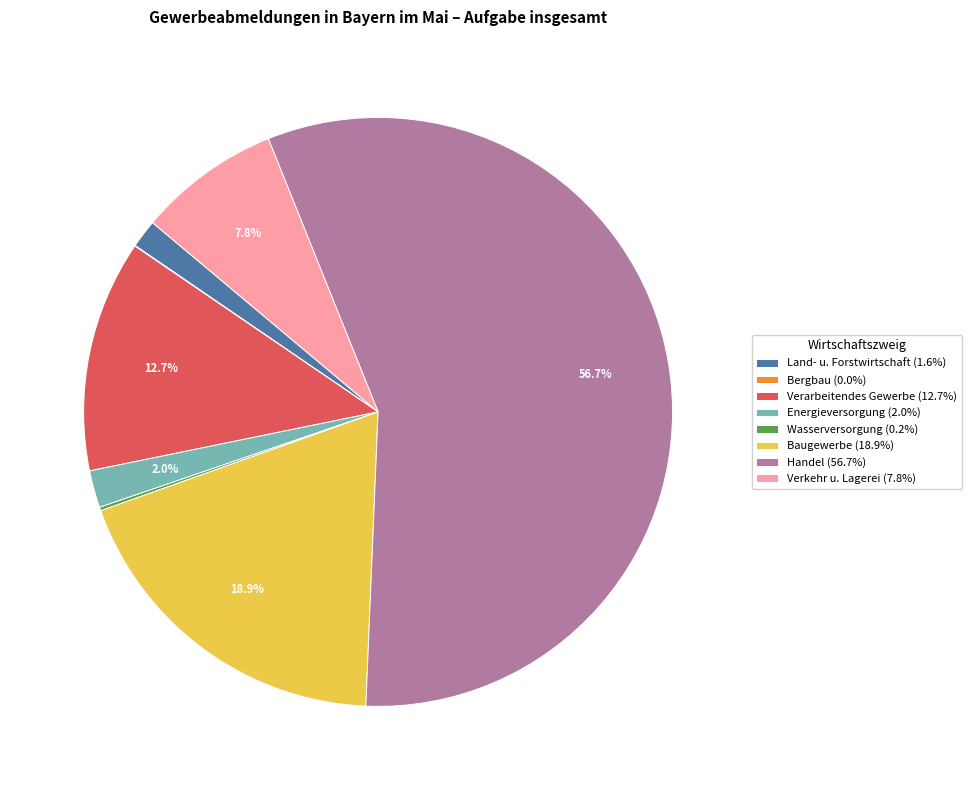

Is the sum of Energieversorgung and Baugewerbe greater than half?

No